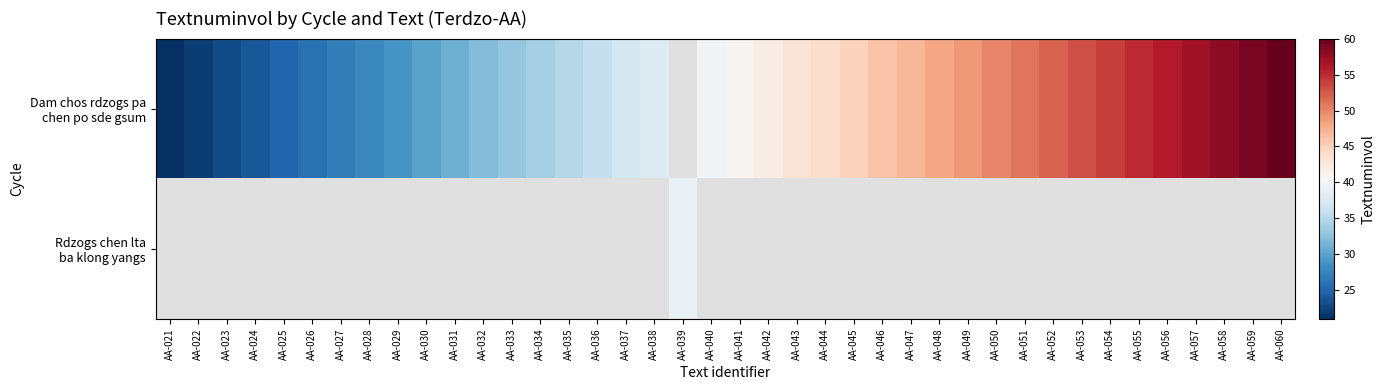

The Dam chos rdzogs pa chen po sde gsum series shows 32.0 at AA-032. True or false?

True